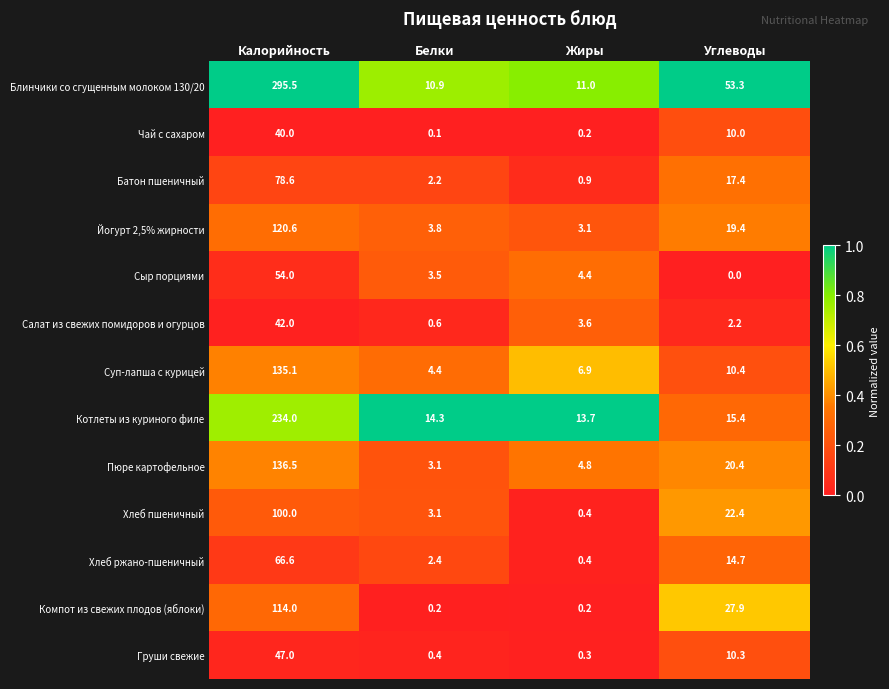

The value of Чай с сахаром at Жиры is 0.2. True or false?

True